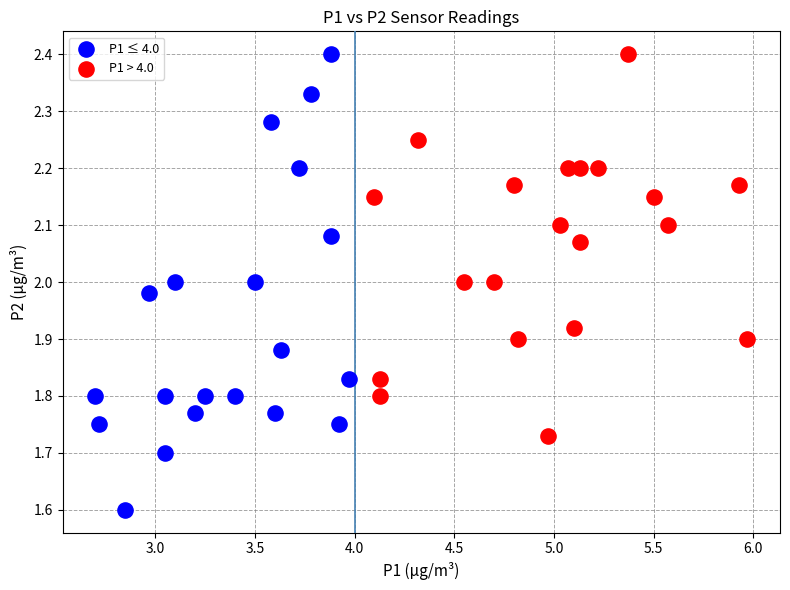

Which series reaches the minimum Y coordinate?

P1 ≤ 4.0